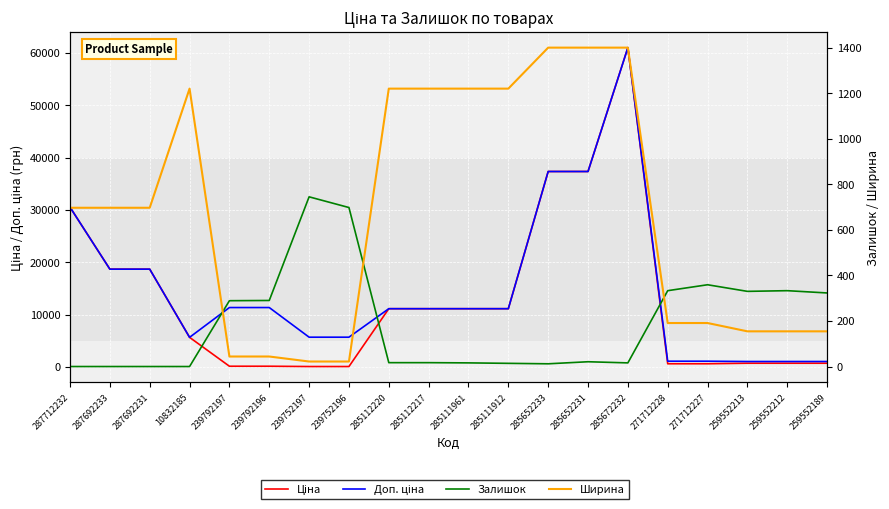

Where is the first local minimum for Доп. ціна?

10832185